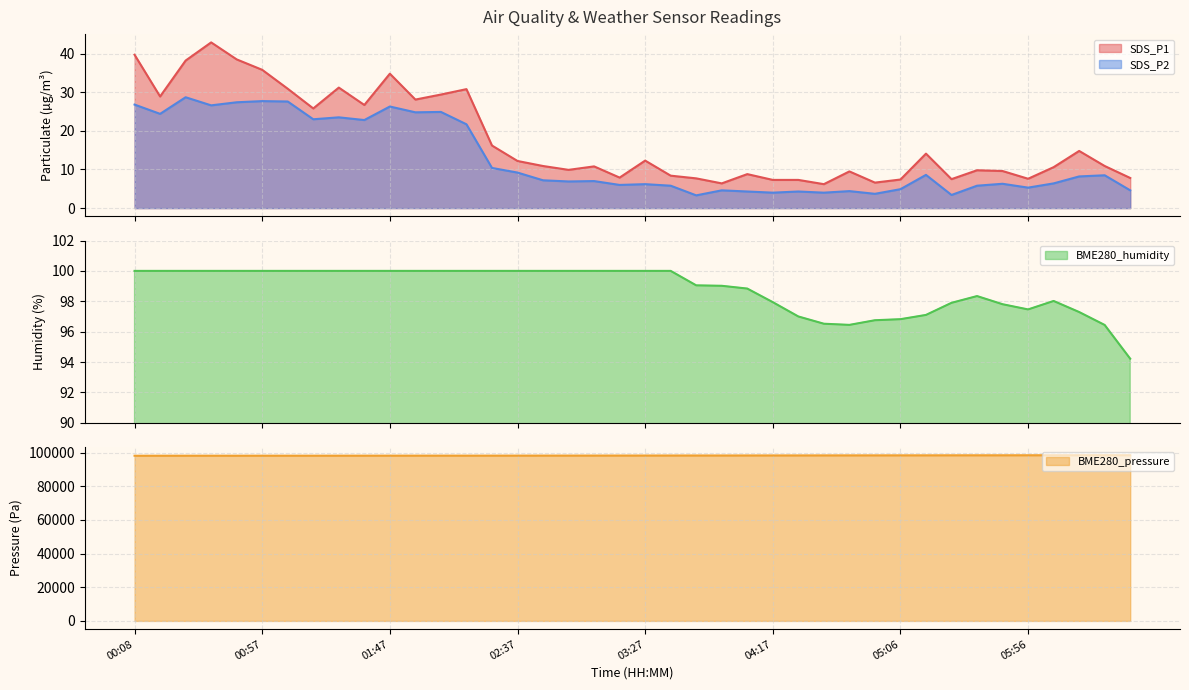

How many interior local valleys does the BME280_humidity series have?

2